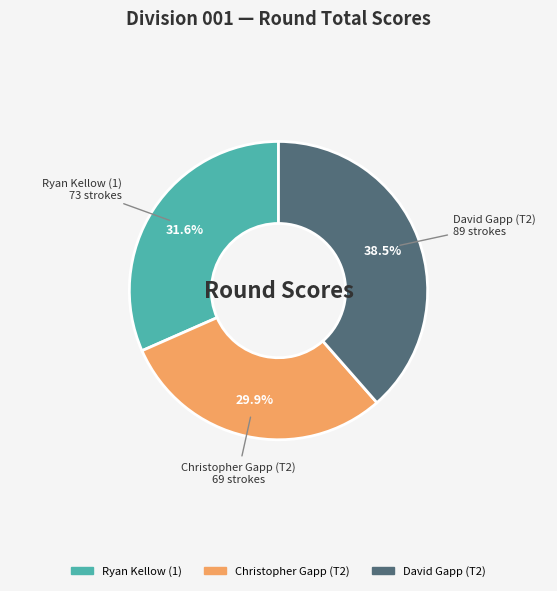

To the nearest percent, what is the average slice percentage?

33%